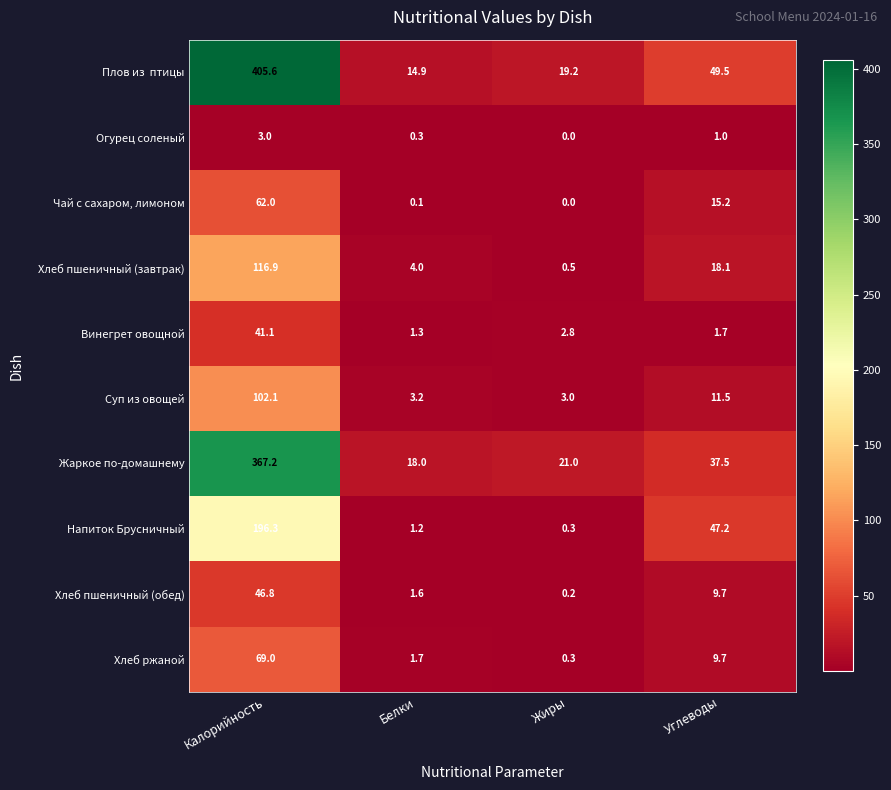

How many categories are shown in the chart?

4